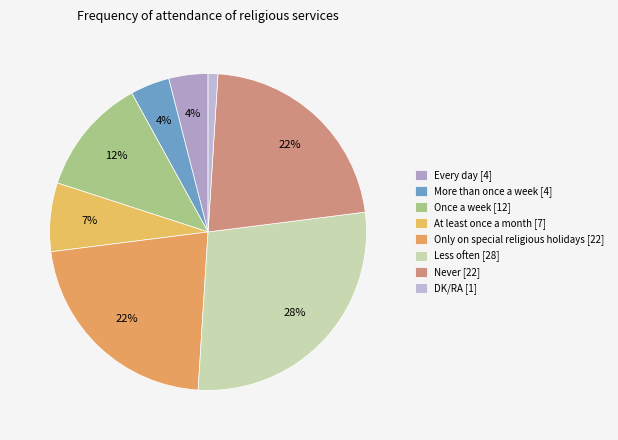

How many slices are in this pie chart?

8